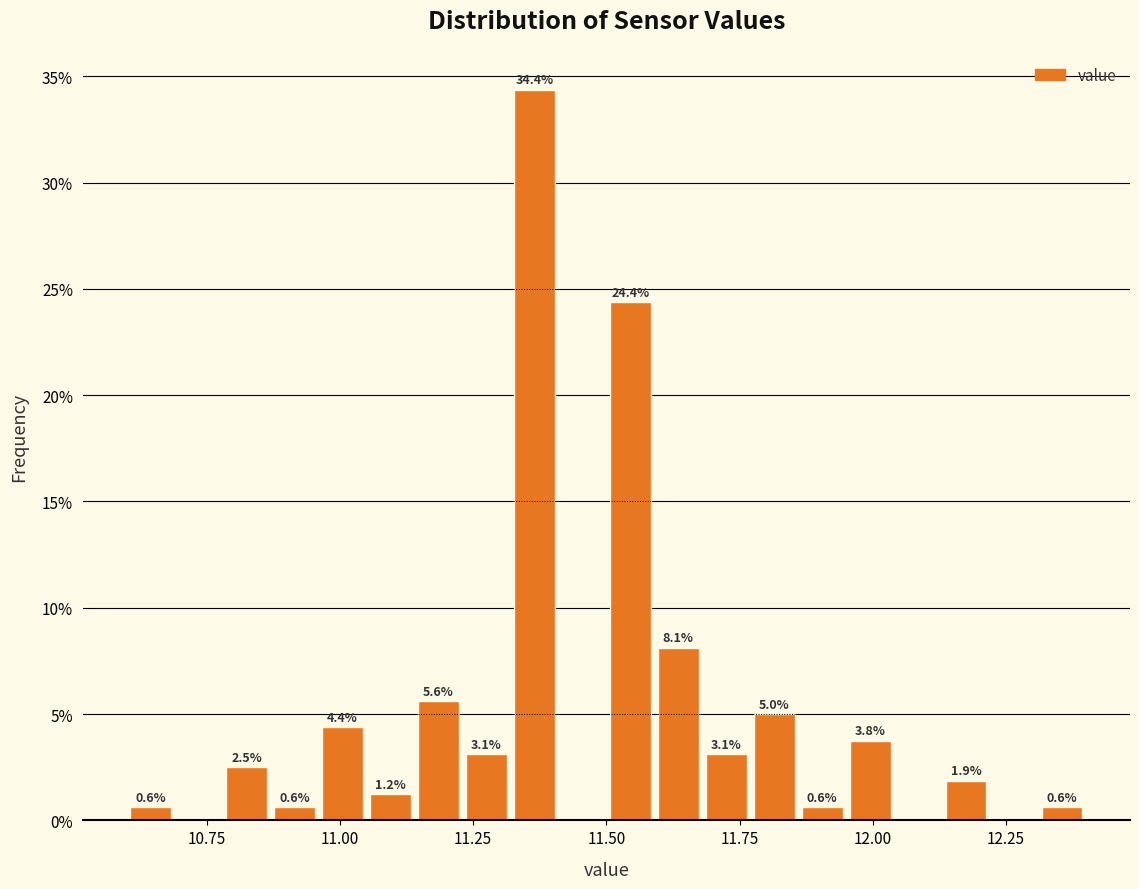

Read against the x-axis, roughly where is the centre of the tallest bar?

11.35